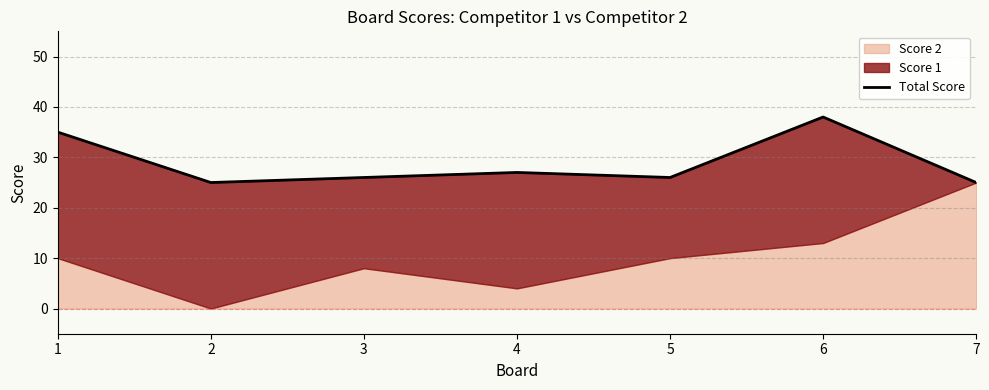

List the labels in order of value, smallest first.

2, 7, 3, 5, 4, 1, 6